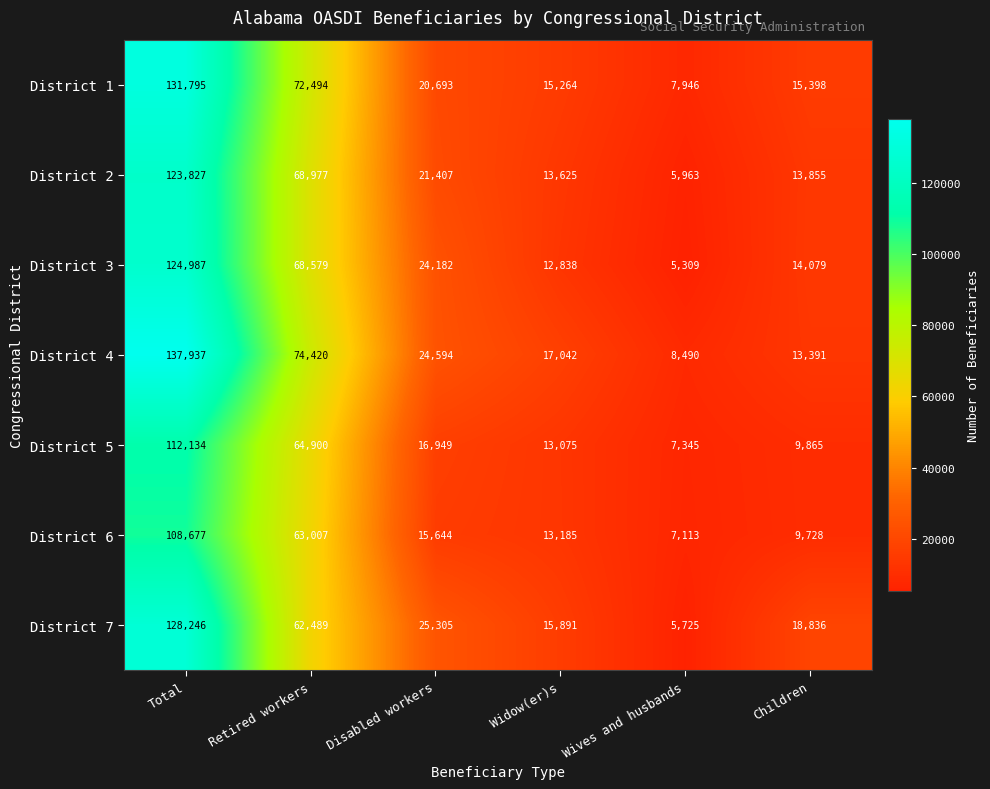

Which series changed the most between Total and Retired workers?

District 7